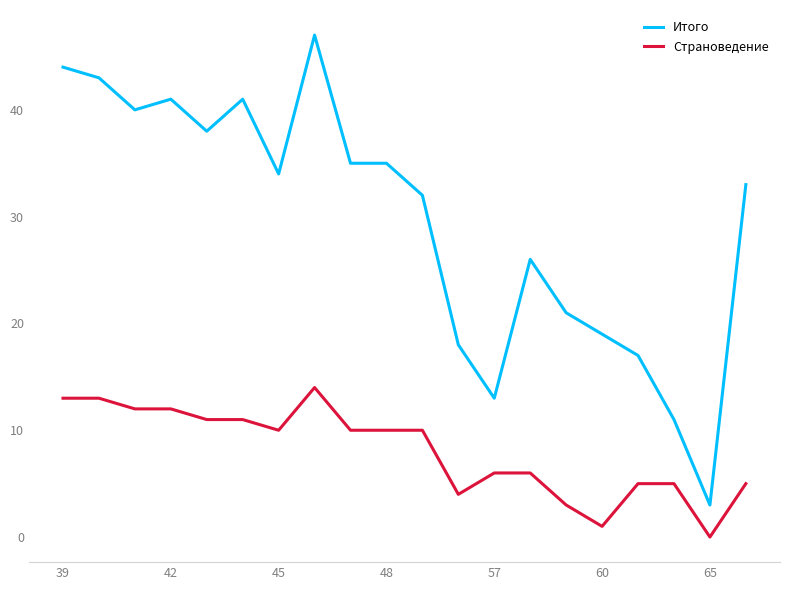

Which series has the largest total across all categories?

Итого